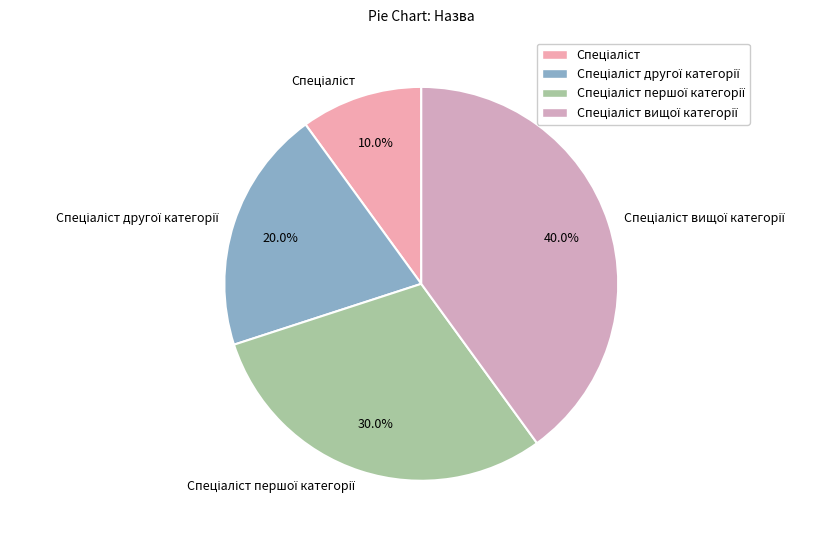

Is there any slice that represents more than half of the pie?

No